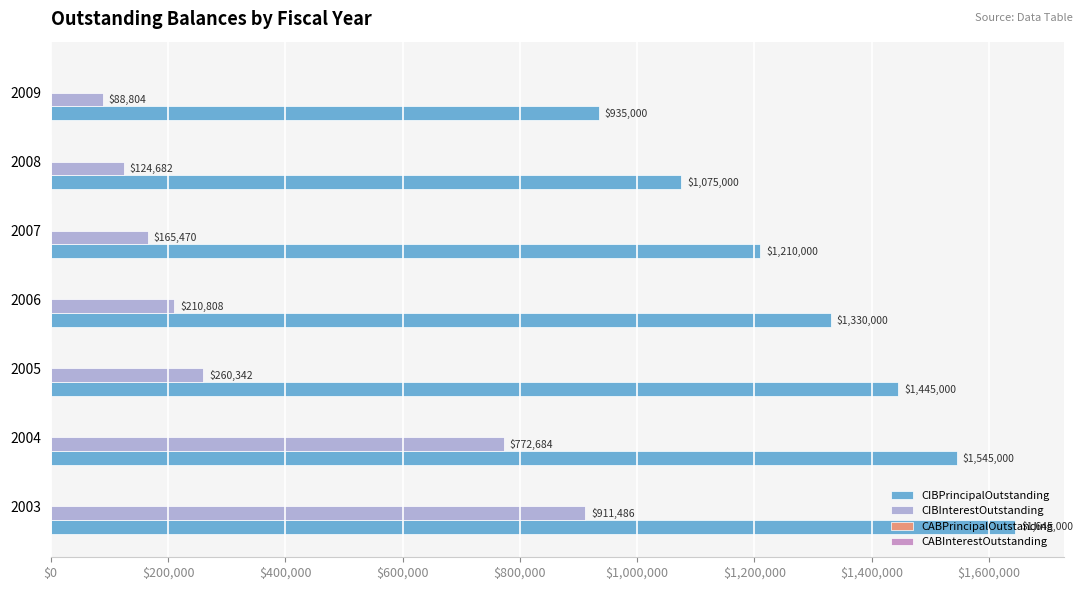

At how many categories does at least one series exceed 1276368?

4